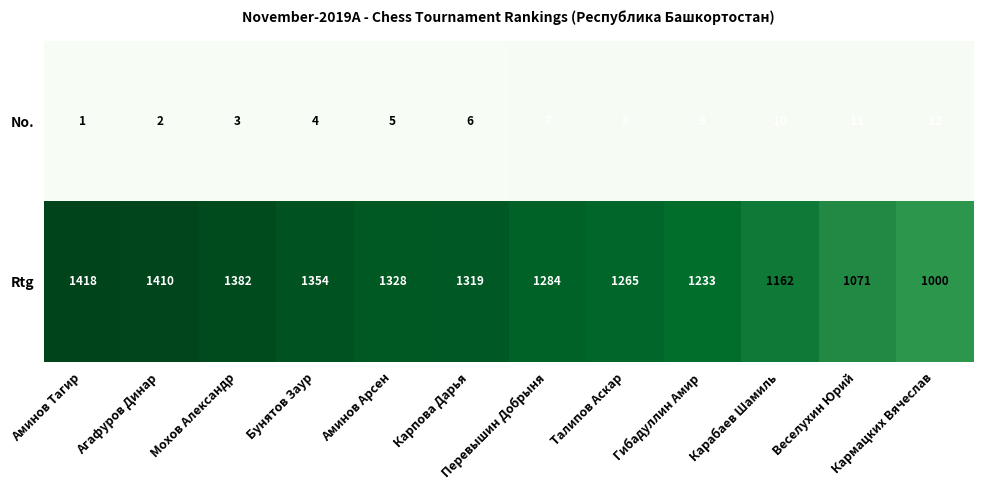

What is the approximate value of No. at Веселухин Юрий, to the nearest 5?

10